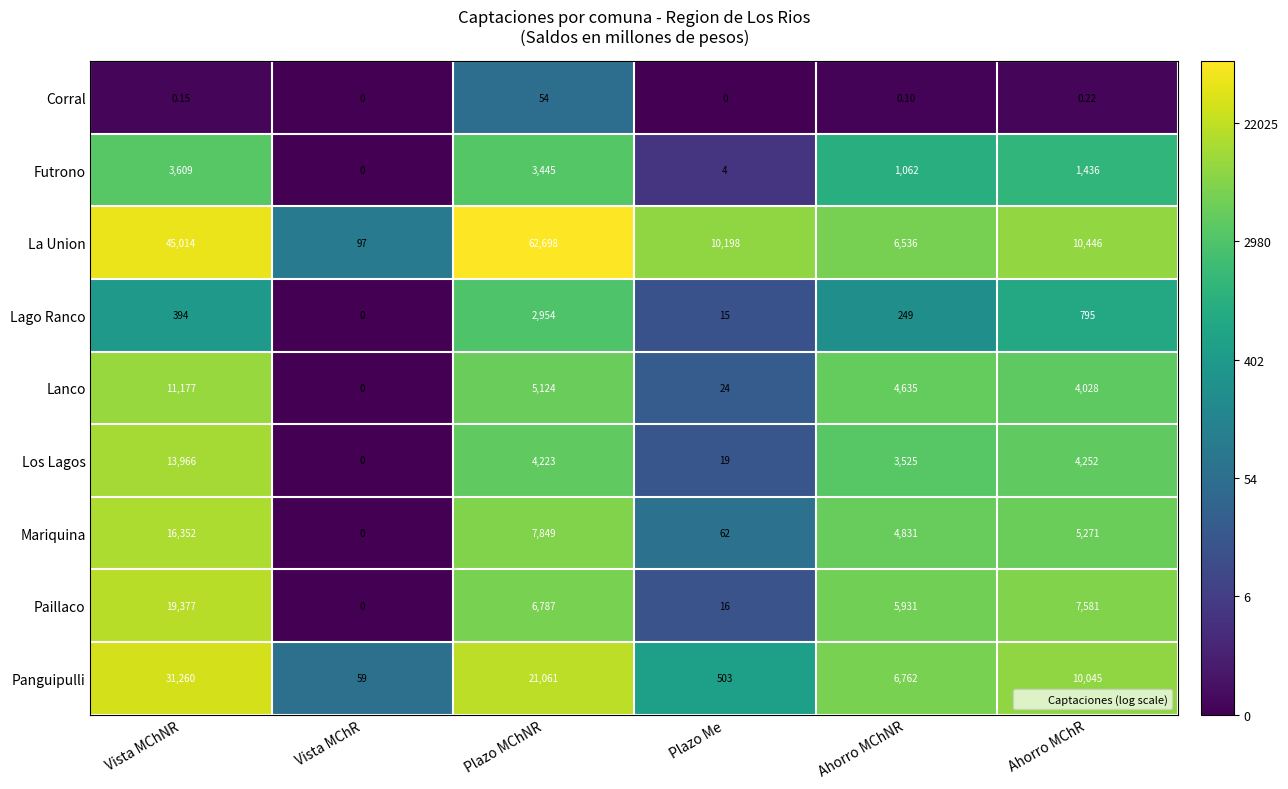

What is the total value across all series at Plazo Me?

10841.0